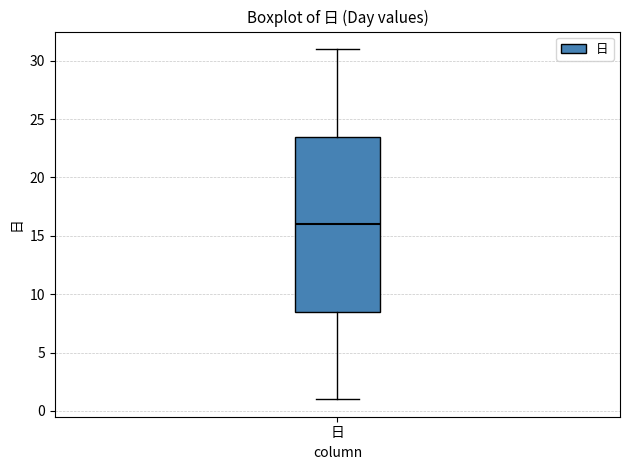

Read this box plot against the y-axis: the position of the median line, the range covered by the box, and the ends of both whiskers. The values are not printed on the chart, so give them approximately, as read against the axis.

median 16.0, box 8.5 to 23.5, whiskers 1.0 to 31.0